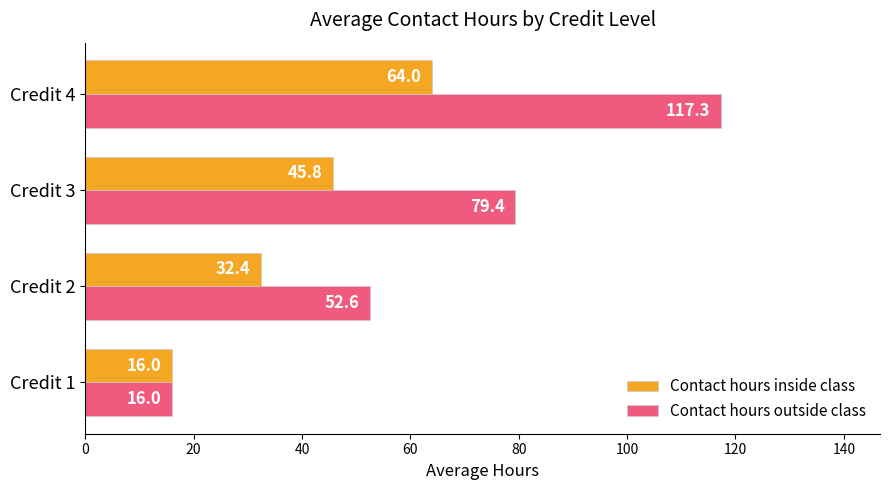

Read the Contact hours inside class value at Credit 1.

16.0